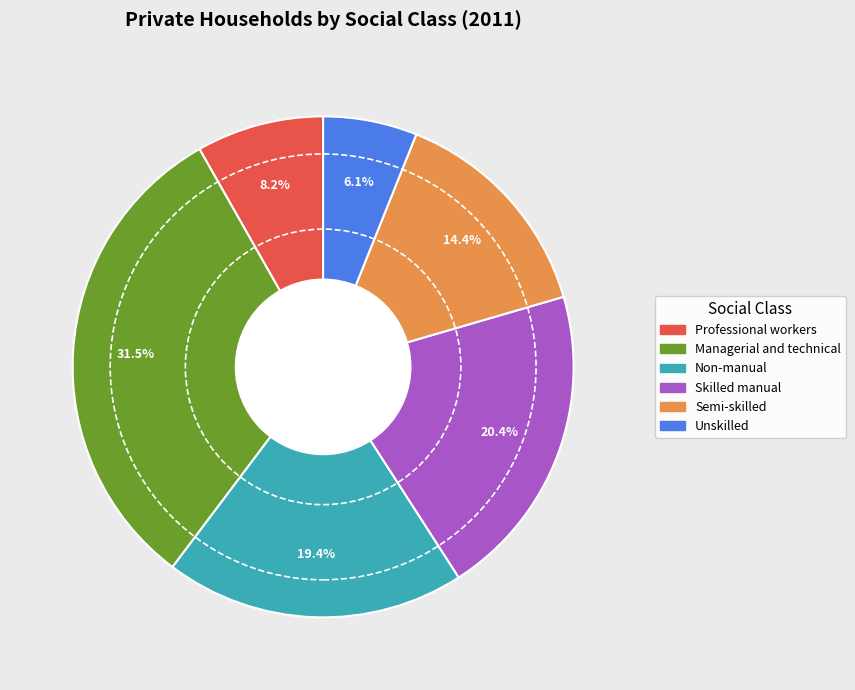

Does Professional workers represent more than half of the total?

No